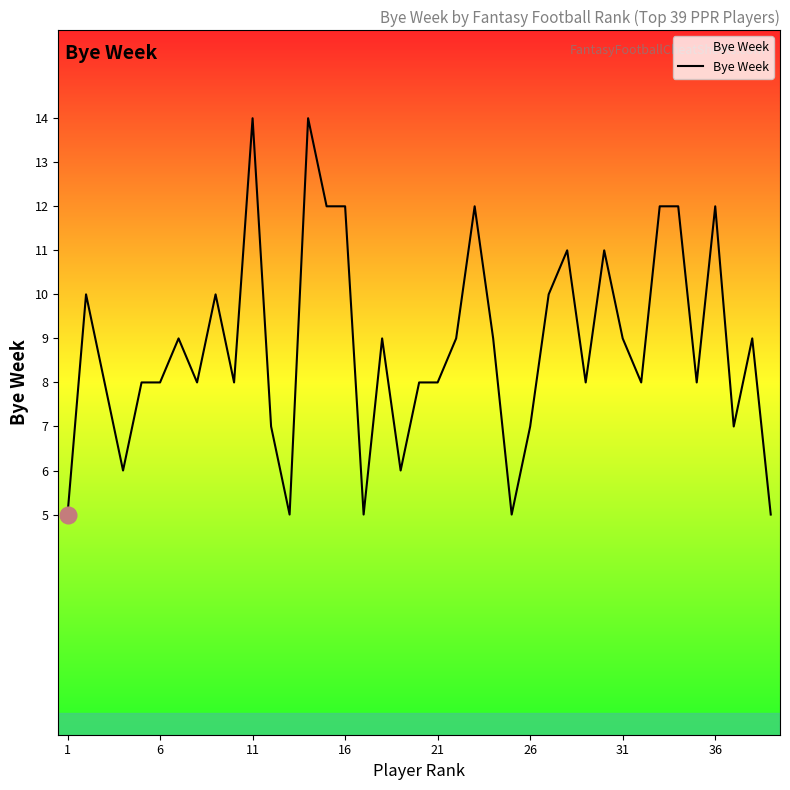

How many values are between 7 and 11?

24